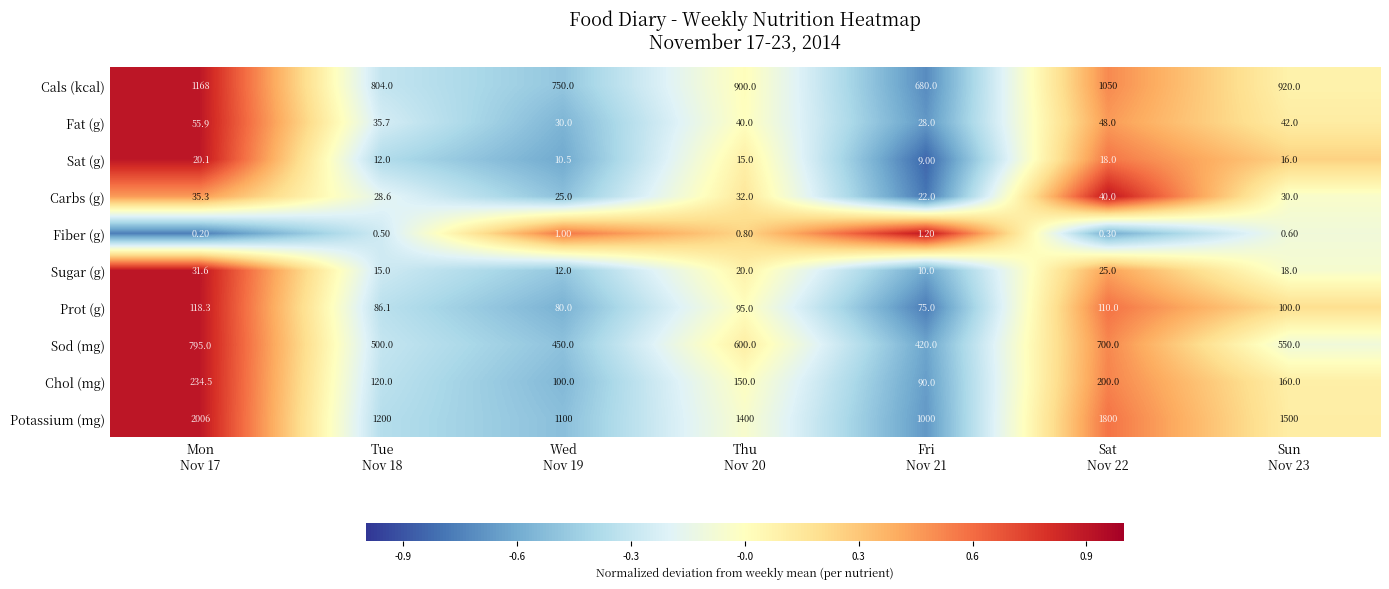

How many positive values does the Potassium (mg) series have?

3